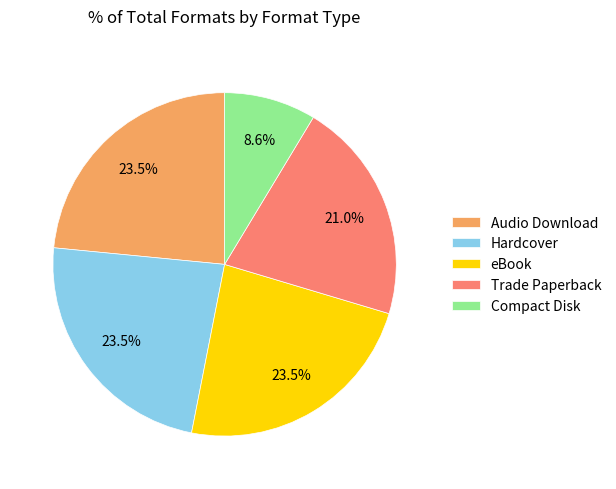

What is the smallest slice in the pie chart?

Compact Disk